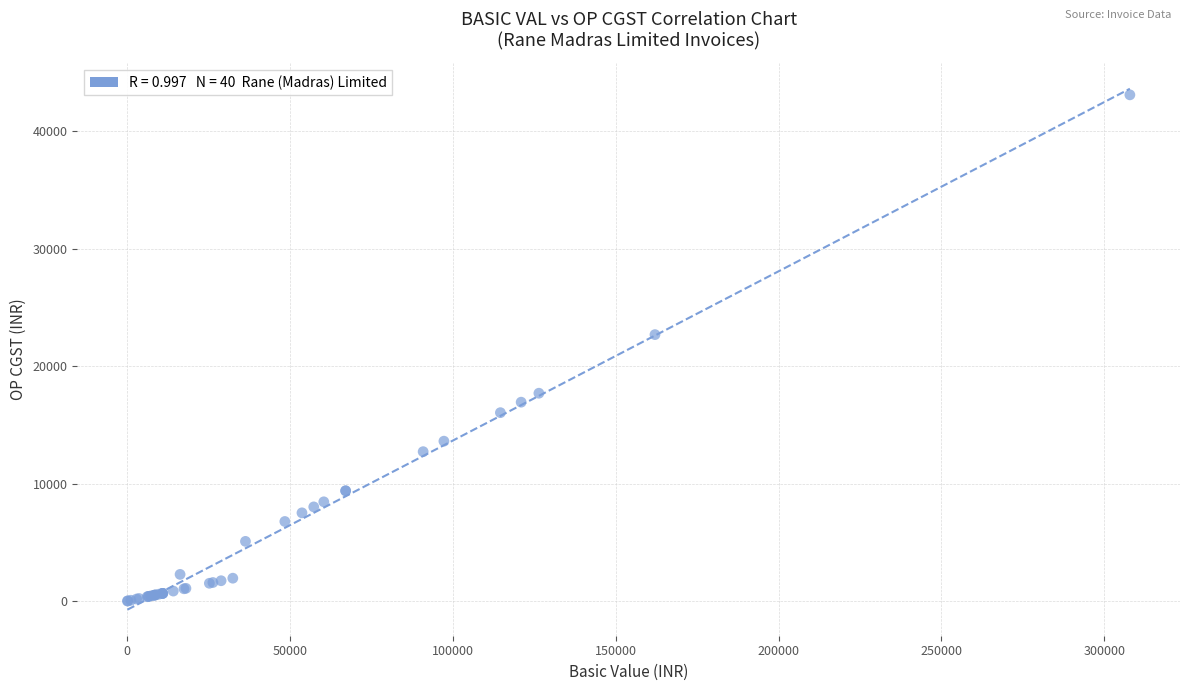

What Y value in the scatter plot is closest to 21552?

22685.6